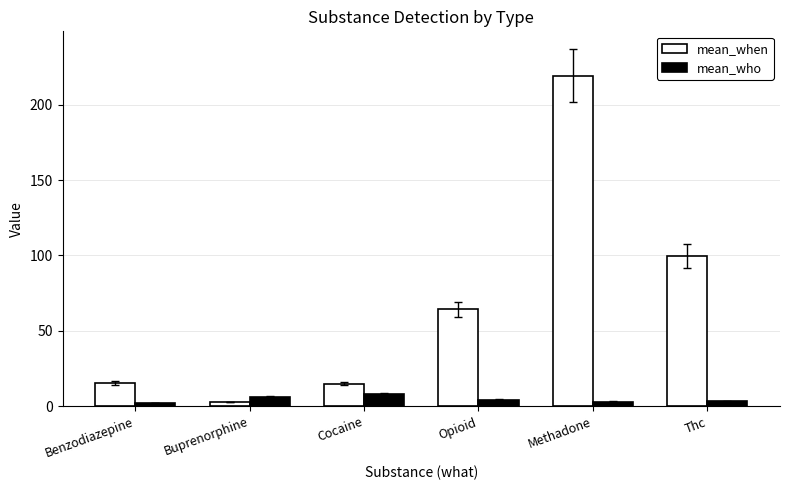

What is the sum of all mean_who values?

27.3